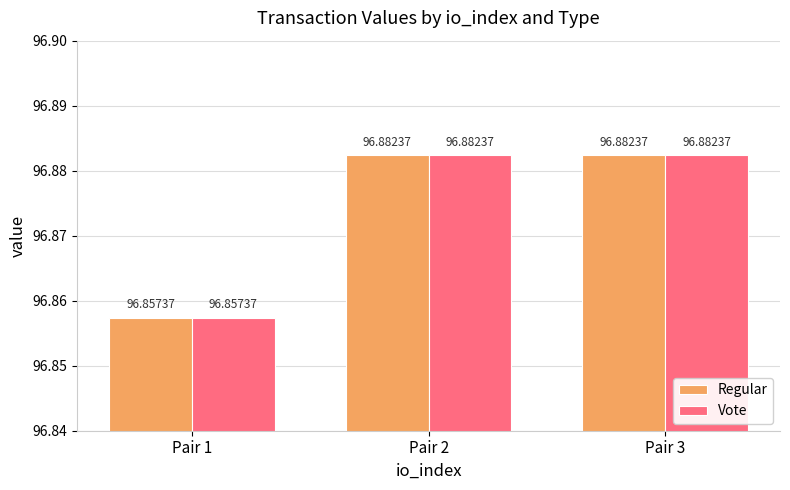

What is the value of the Vote bar at the 1st from the left?

96.9